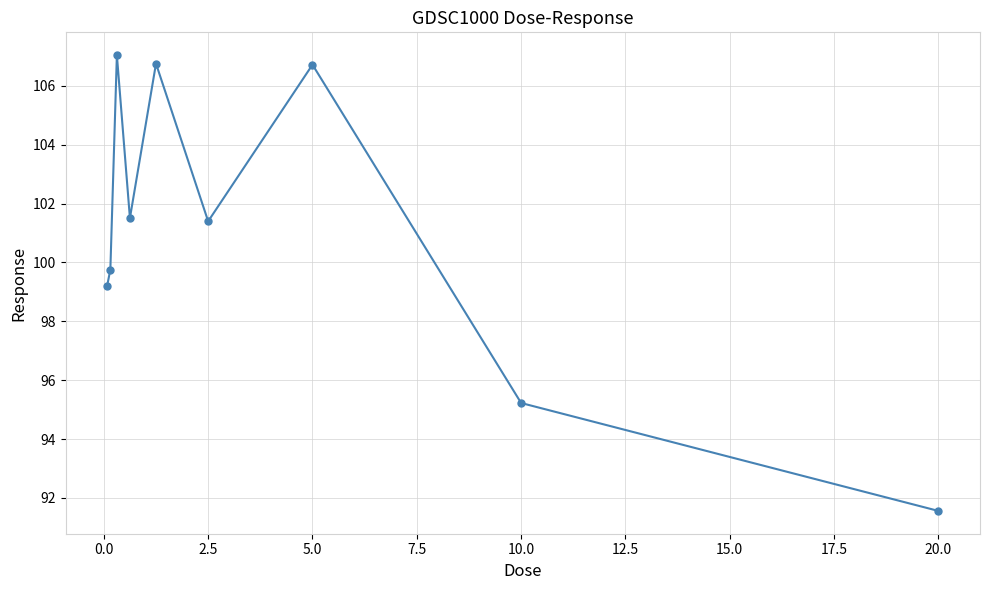

How many interior local peaks (higher than both neighbors) does the data have?

3